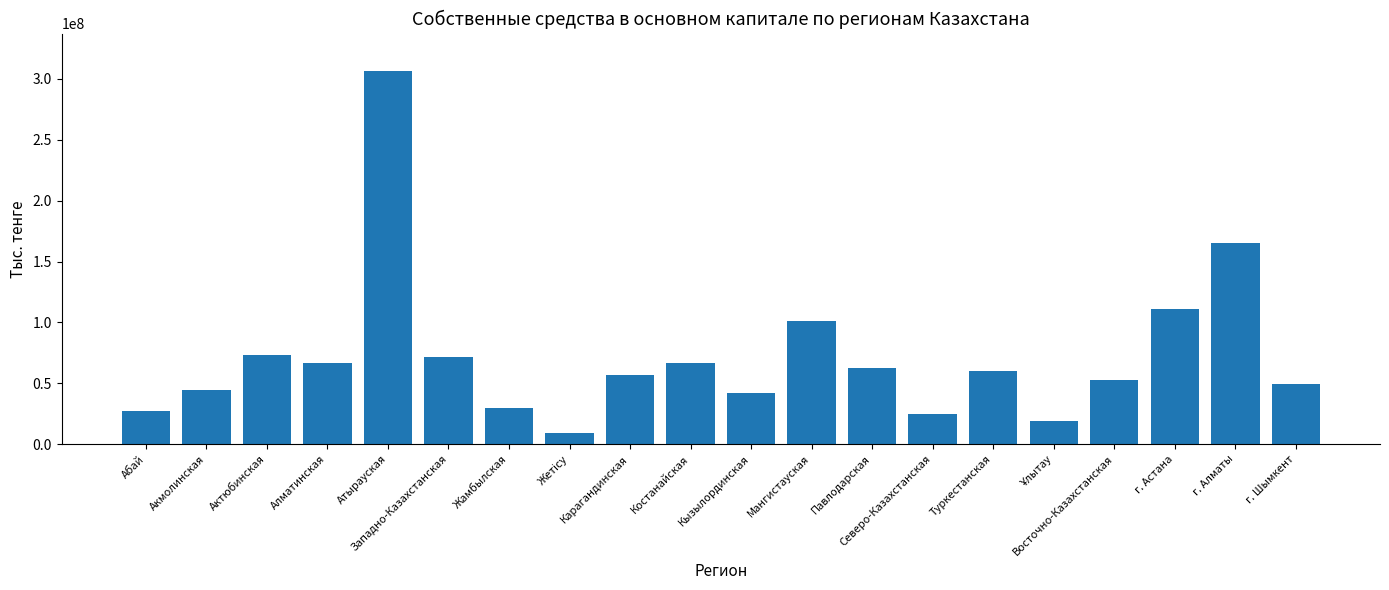

What is the change in value from Абай to Мангистауская?

+73980098